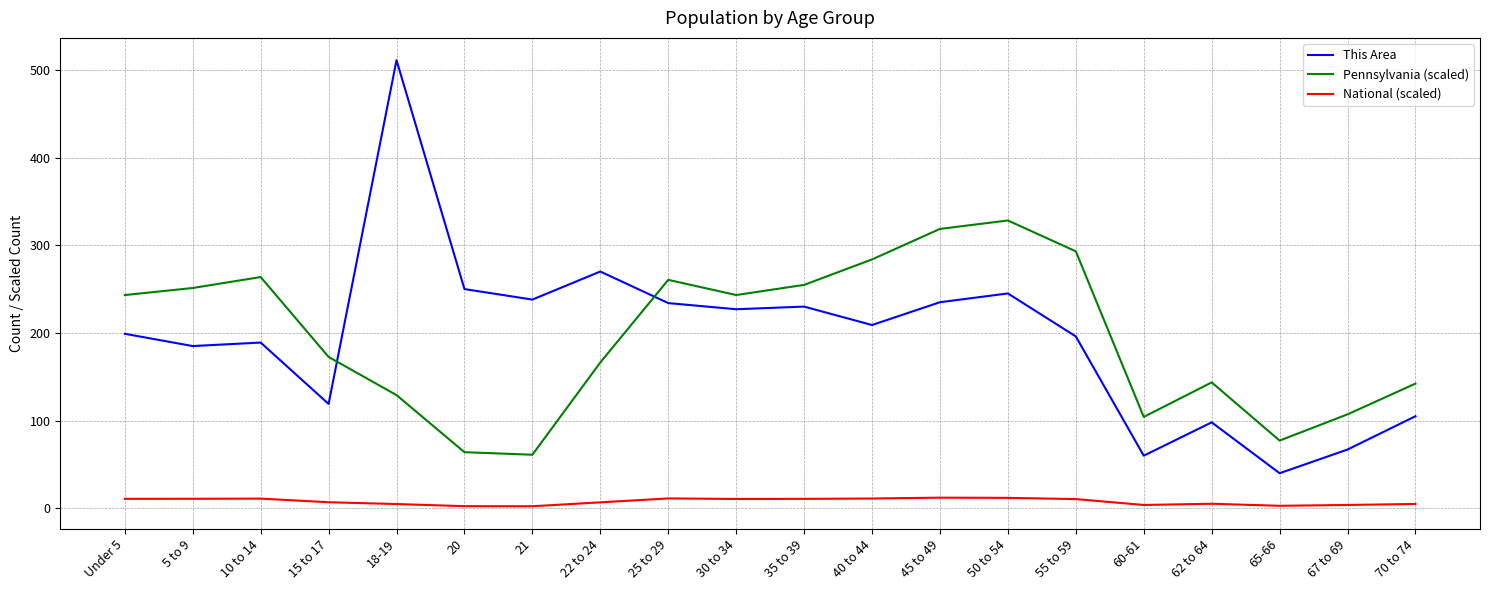

What position from the right is 40 to 44?

9